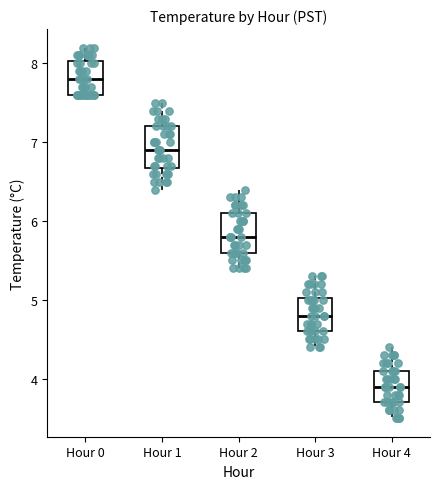

Reading left to right, transcribe this box plot: for each box, give where its median line is, the range the box spans, and where its two whiskers end, as read against the y-axis. The values are not printed on the chart, so give them approximately, as read against the axis.

Hour 0: median 7.8, box 7.6 to 8.0, whiskers 7.6 to 8.2
Hour 1: median 6.9, box 6.7 to 7.2, whiskers 6.4 to 7.5
Hour 2: median 5.8, box 5.6 to 6.1, whiskers 5.4 to 6.4
Hour 3: median 4.8, box 4.6 to 5.0, whiskers 4.4 to 5.3
Hour 4: median 3.9, box 3.7 to 4.1, whiskers 3.5 to 4.4